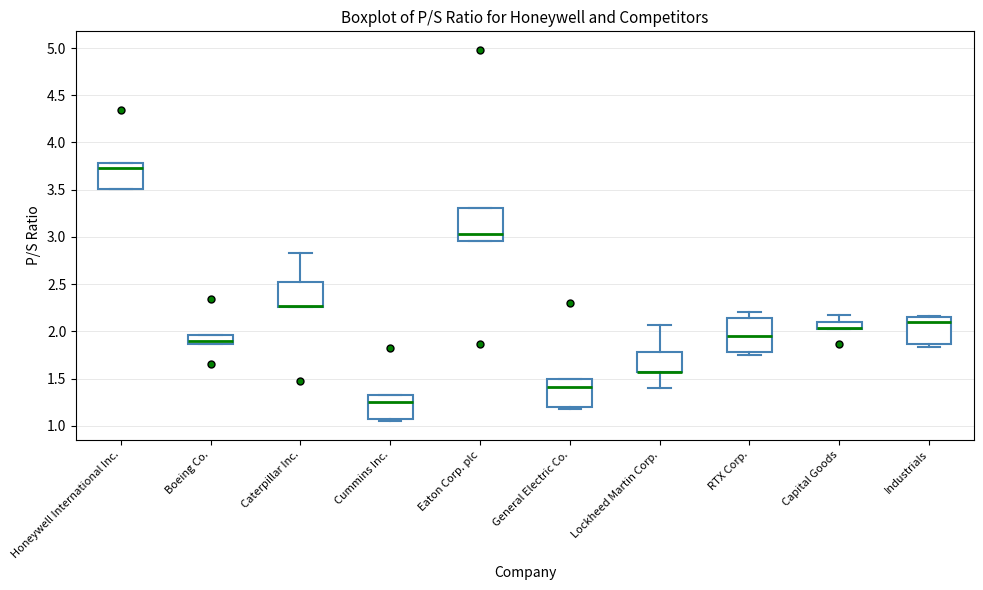

Where is the lower edge of the box for Capital Goods on the y-axis? The values are not printed on the chart, so give them approximately, as read against the axis.

2.05